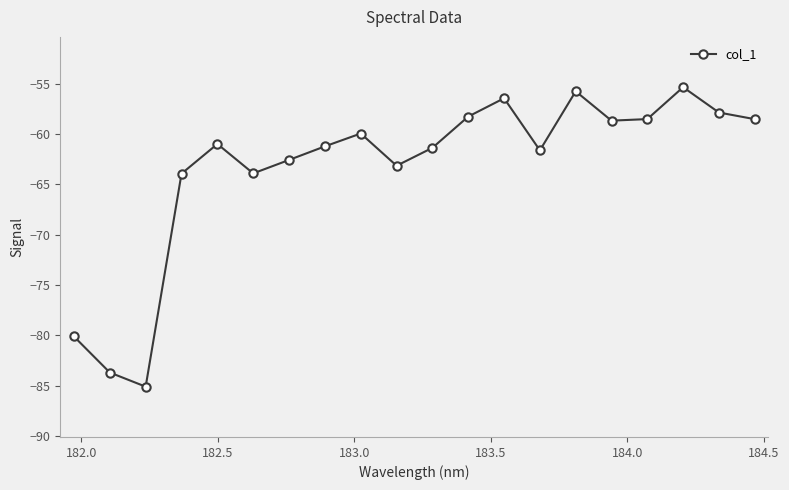

True or false: there are more than 2 points higher than both neighbors.

True